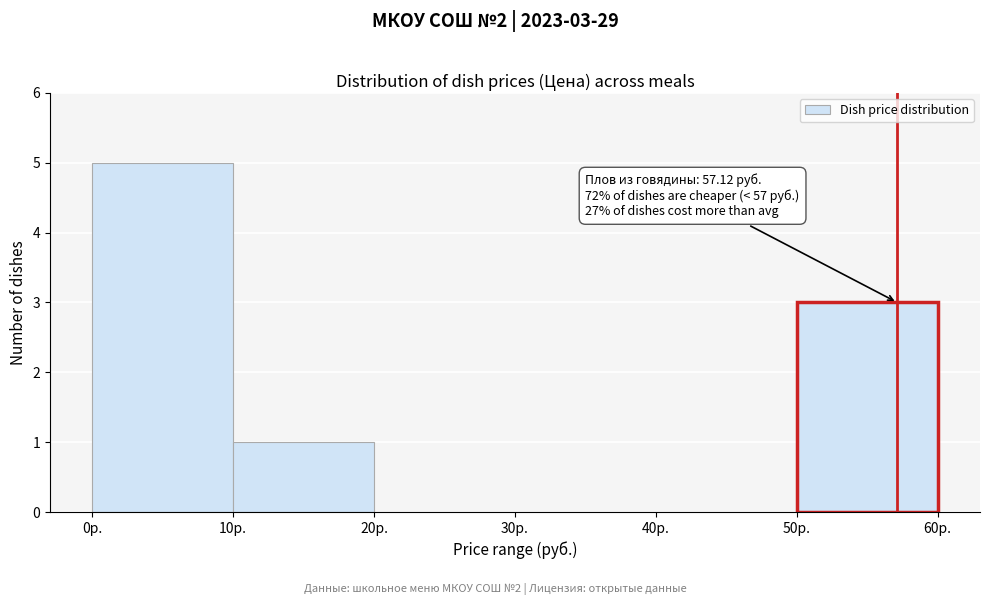

Over which range of the x-axis is the bar tallest?

0 to 10